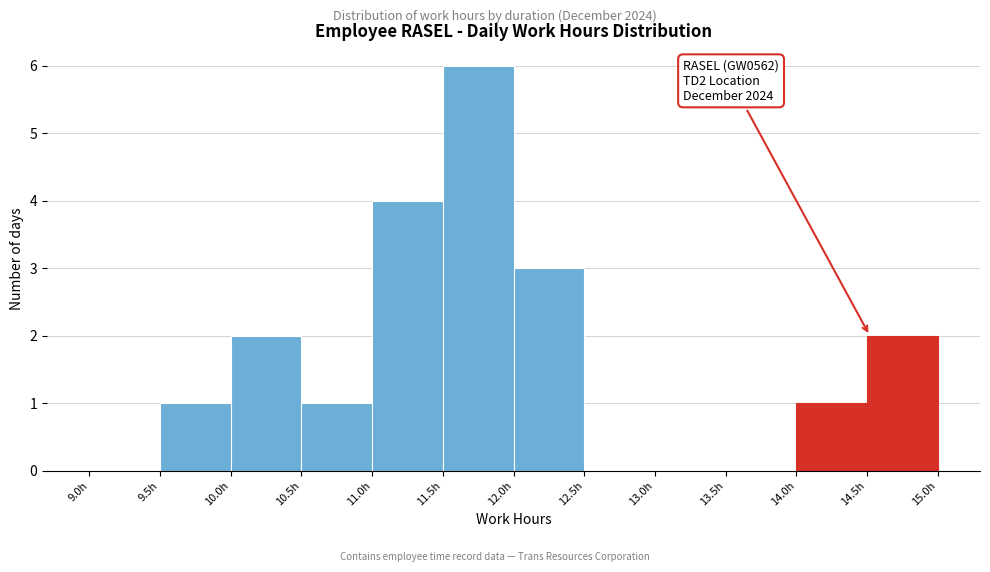

Which range on the x-axis has the tallest bar?

11.5 to 12.0